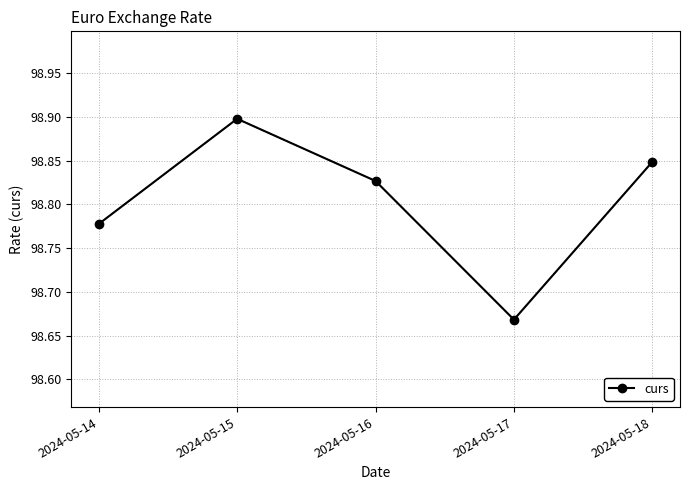

Is it true that the value at 2024-05-15 is 66.6?

False